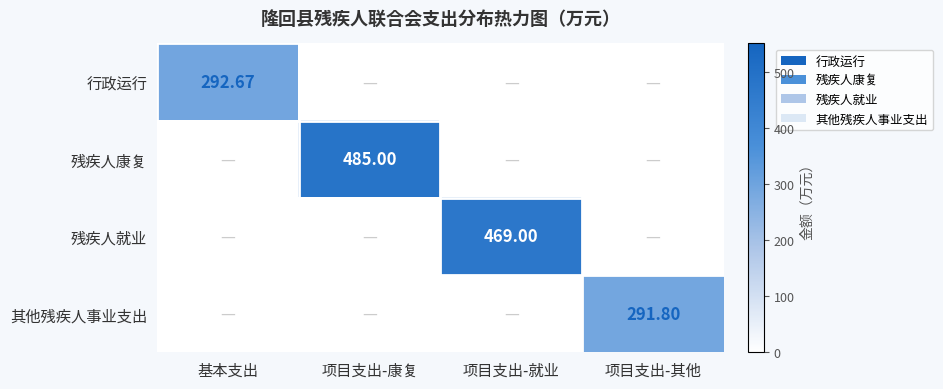

Is the value of 残疾人就业 at 基本支出 greater than the value of 其他残疾人事业支出 at 项目支出-康复?

No